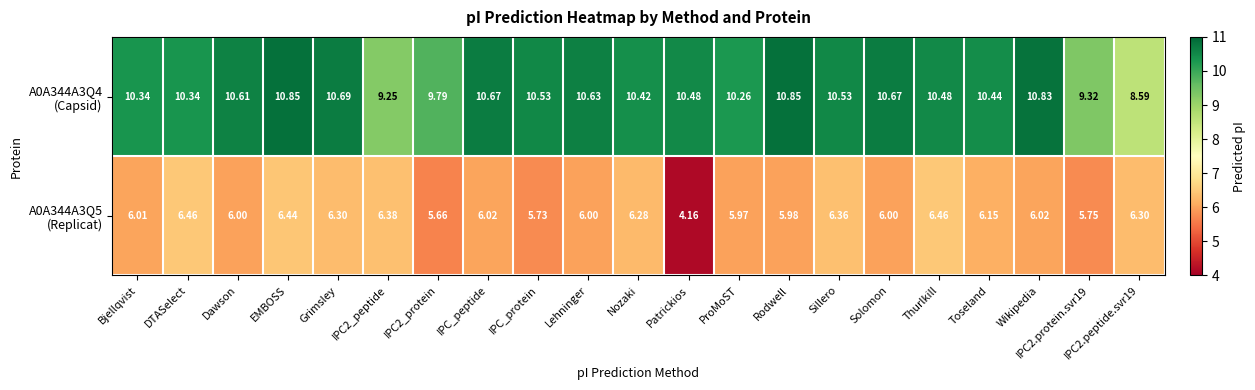

At which category does the chart reach its minimum across all series?

Patrickios